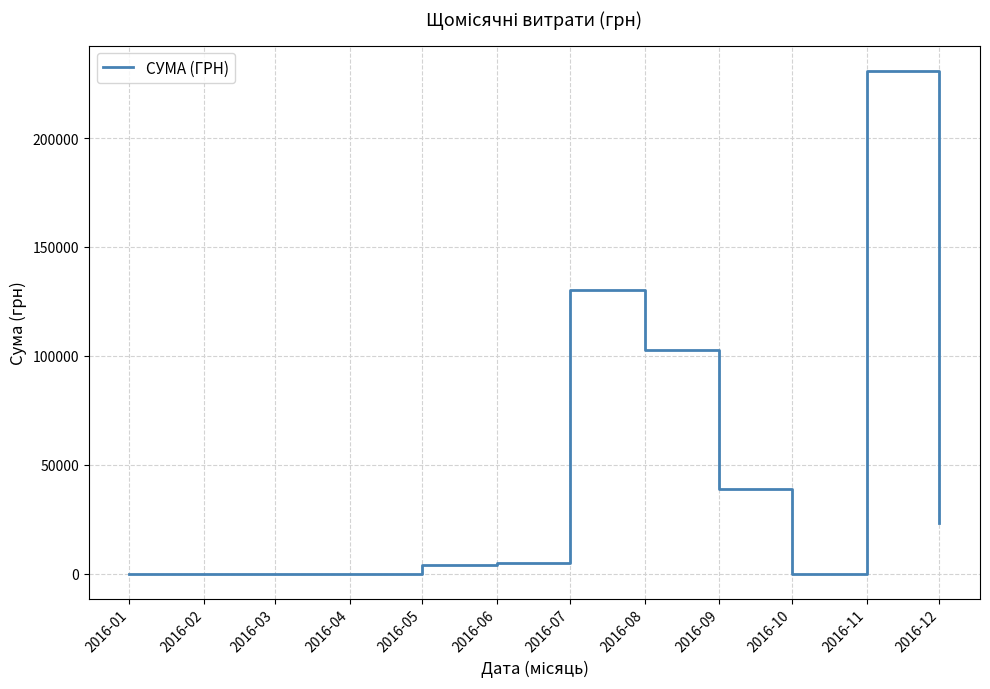

What is the maximum value shown in the chart?

230842.2